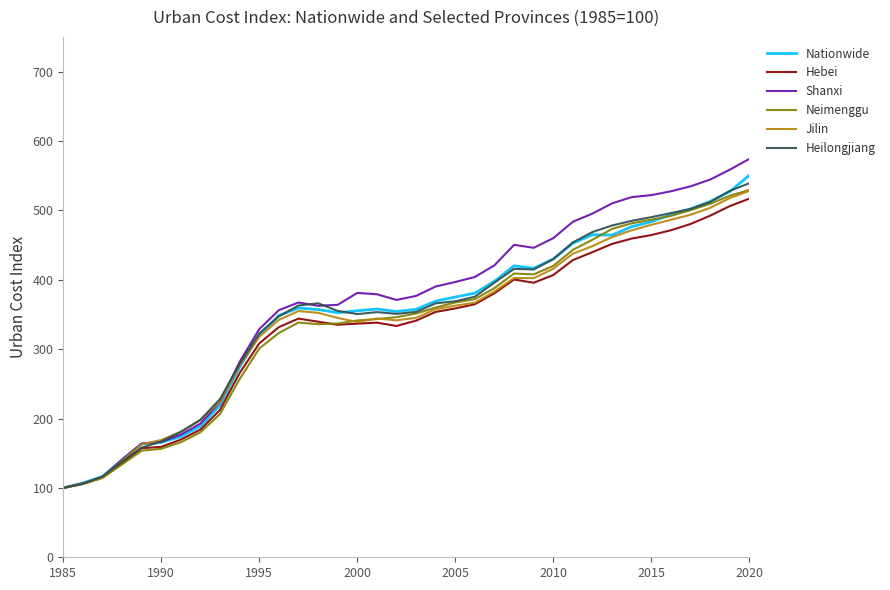

What is the lowest value of the Heilongjiang series?

100.0